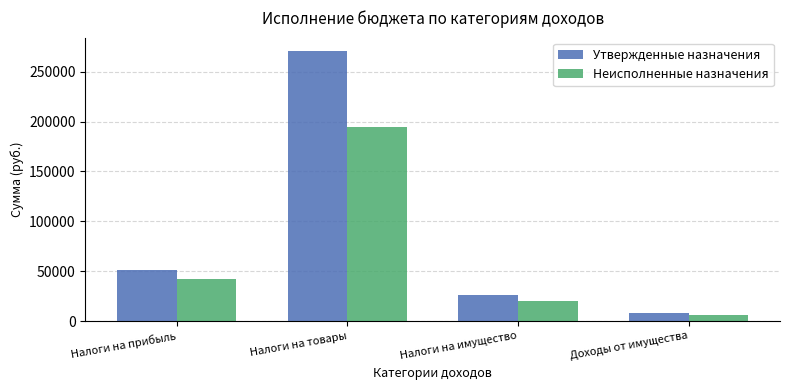

What is the minimum value for Неисполненные назначения?

6045.7